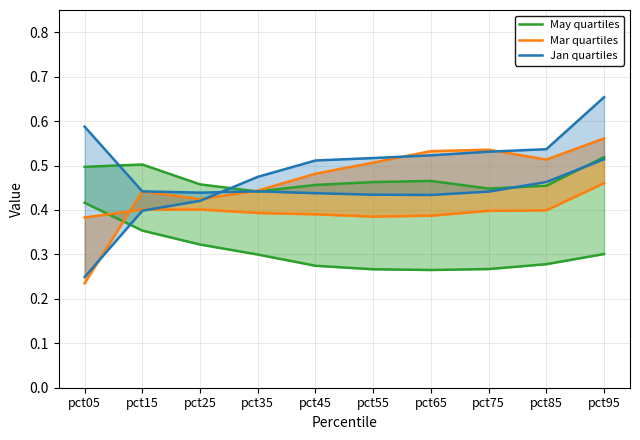

Is it true that May quartiles equals 0.3 at pct35?

True